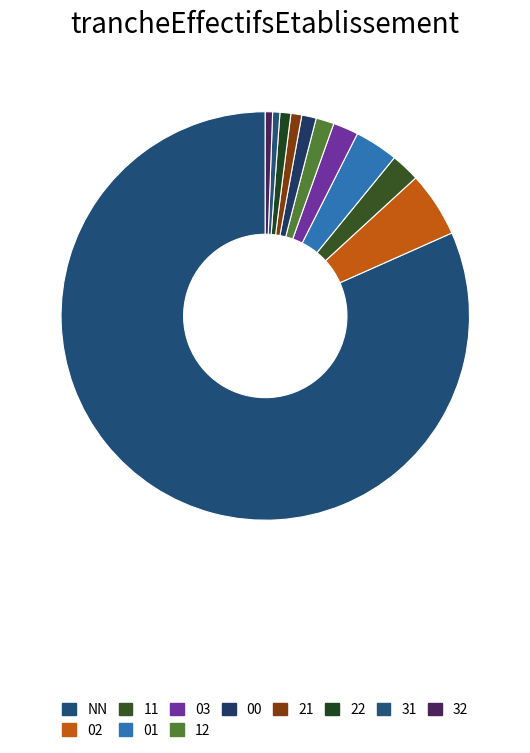

Is it true that 00 is 1% of the pie?

True